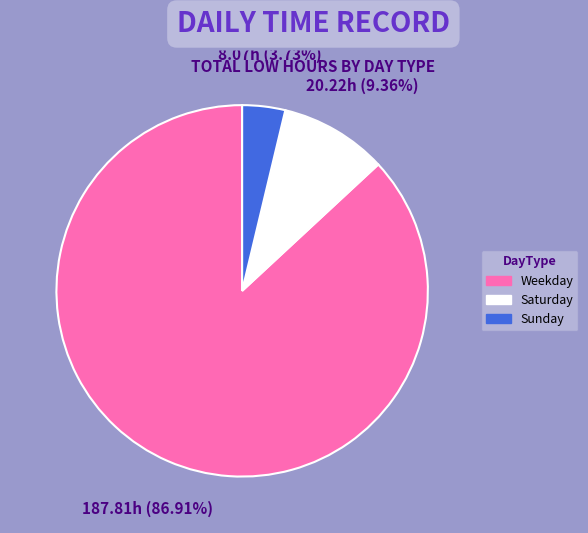

Does any single category account for the majority?

Yes